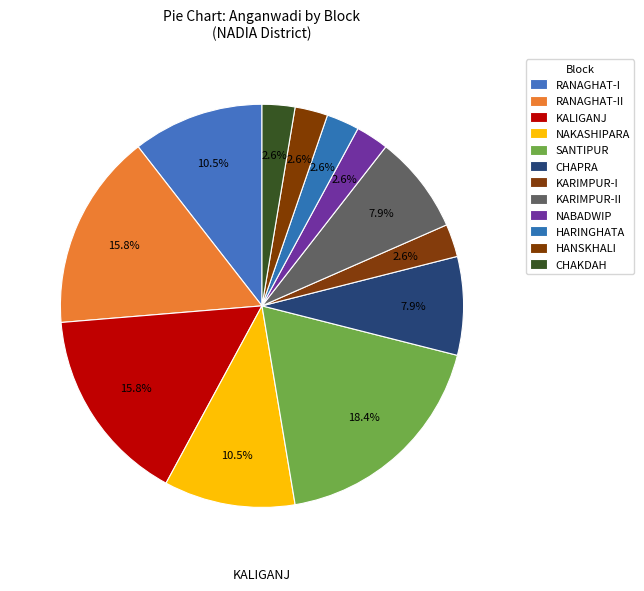

To the nearest percent, what is the difference between the NAKASHIPARA and RANAGHAT-II slice percentages?

5%